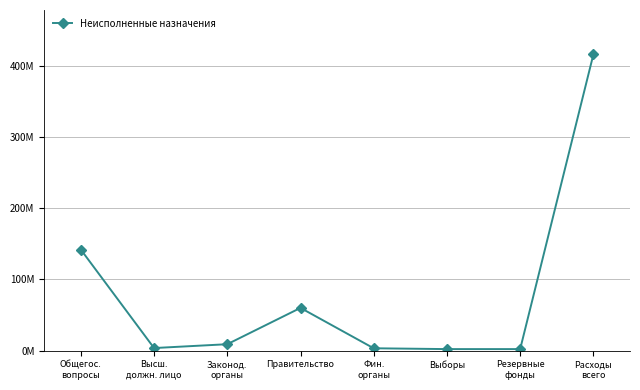

True or false: the data shows 3144325.8 at Фин.
органы.

True